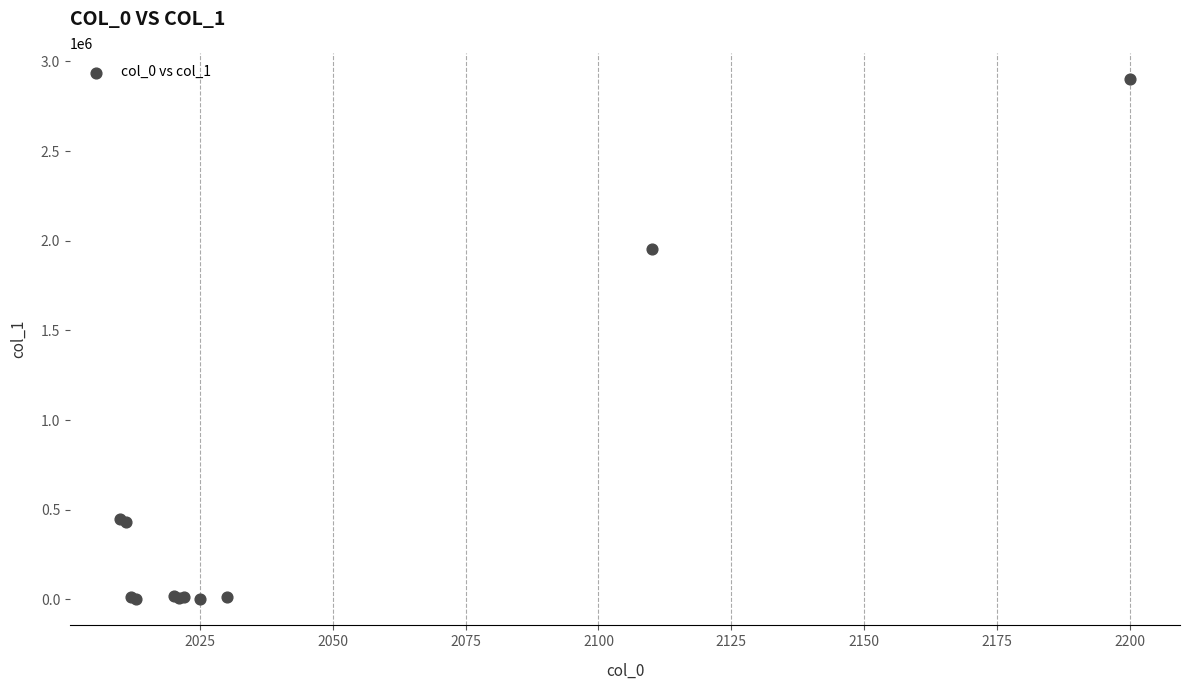

What Y value in the scatter plot is closest to 1451456?

1953178